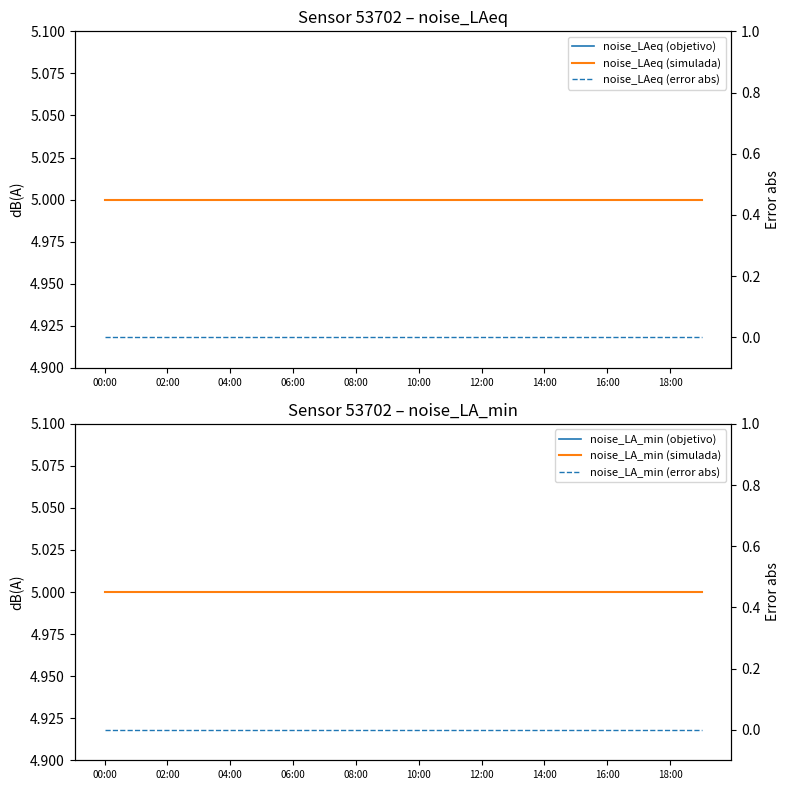

What is the sum of the noise_LA_min (simulada) values at 02:00 and 12?

10